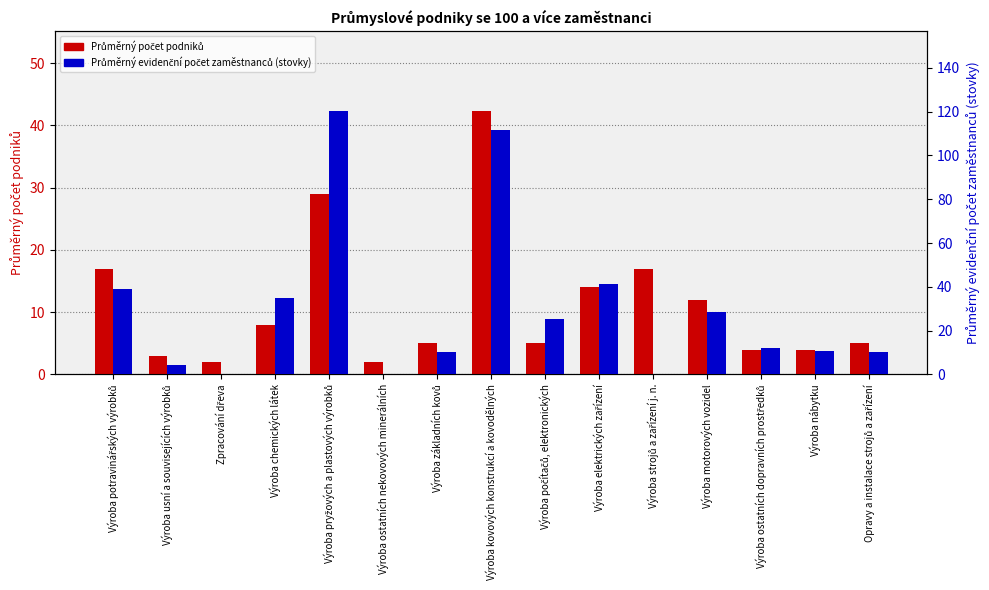

What is the value of the Průměrný počet podniků bar at the 5th from the left?

29.0